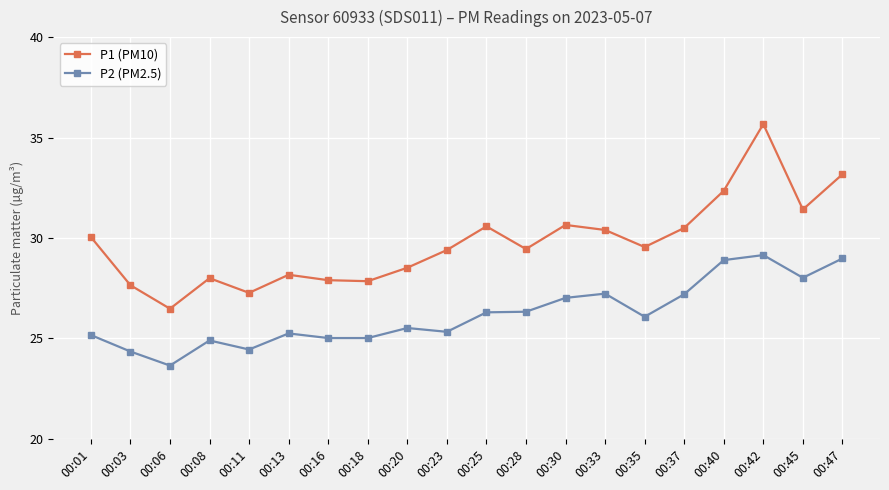

How many values in the P2 (PM2.5) series are below 26?

10